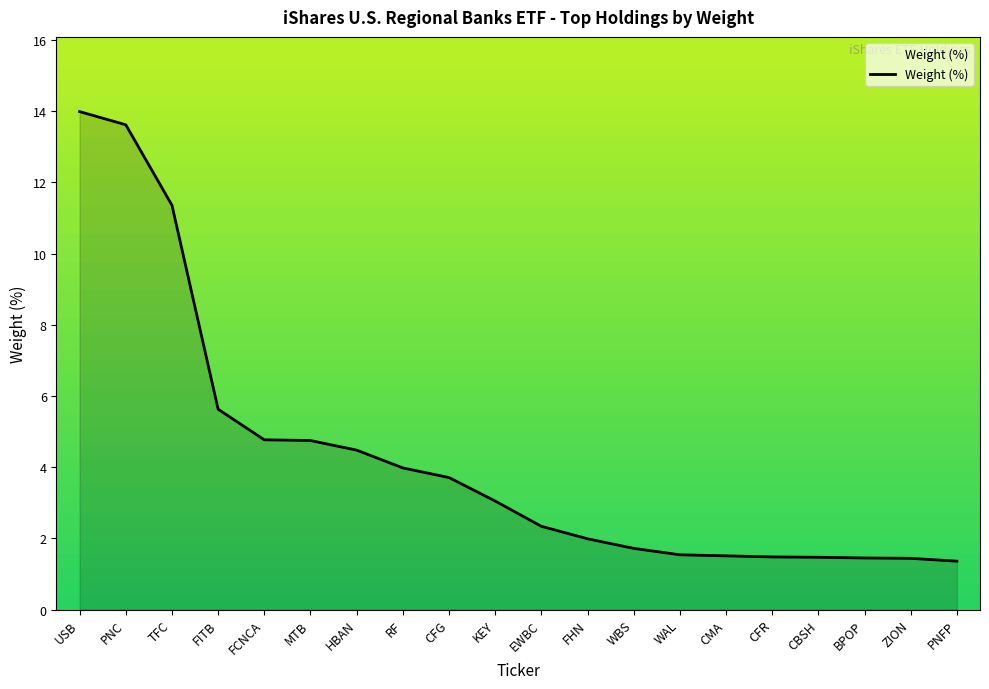

What position from the right is KEY?

11